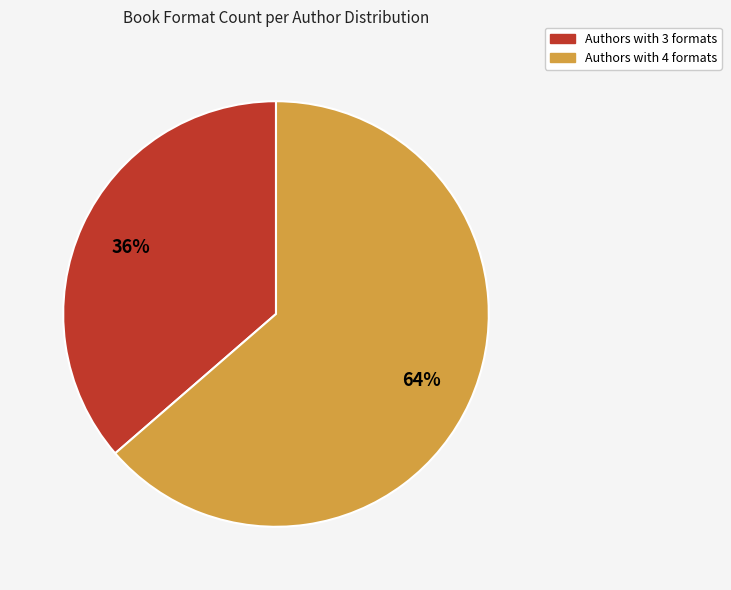

Does any single category account for the majority?

Yes